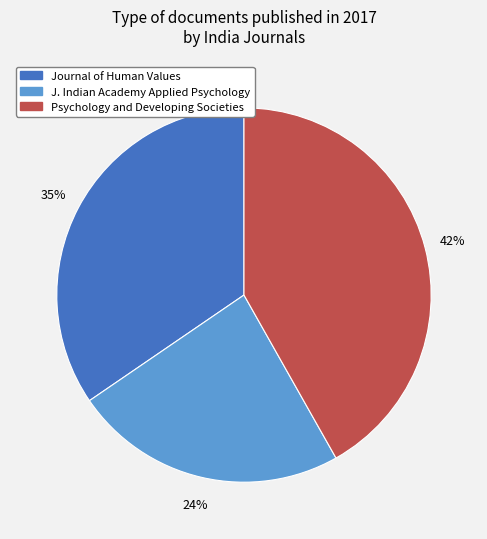

Combined, do Journal of Human Values and J. Indian Academy Applied Psychology account for over 50%?

Yes